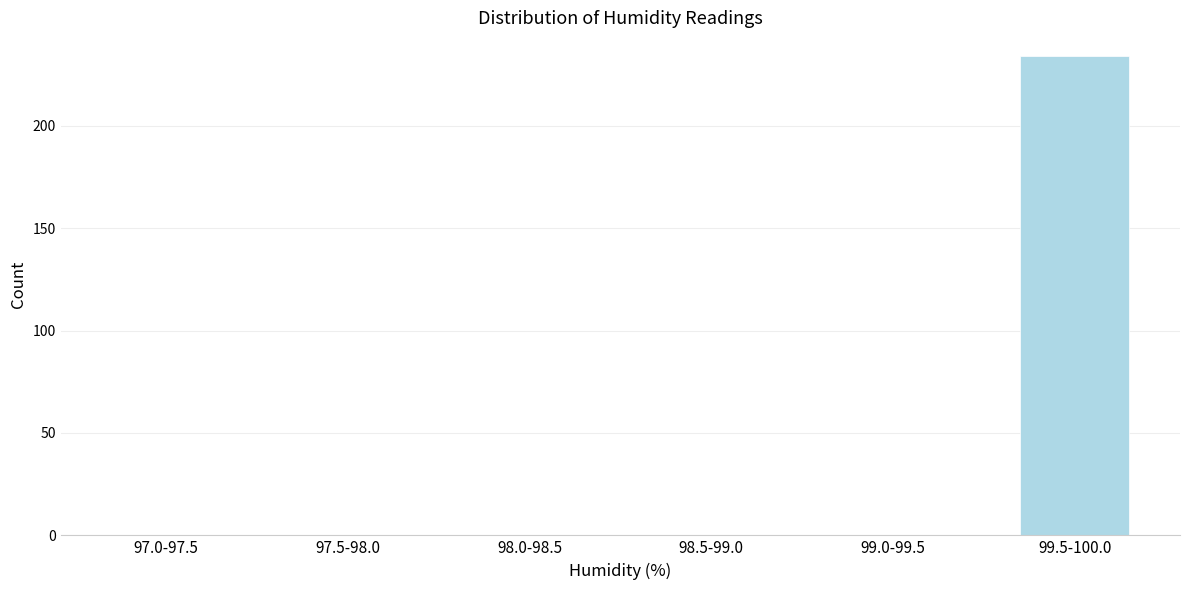

Reading right to left, list all the values displayed in this chart.

99.5-100.0=234	99.0-99.5=0	98.5-99.0=0	98.0-98.5=0	97.5-98.0=0	97.0-97.5=0